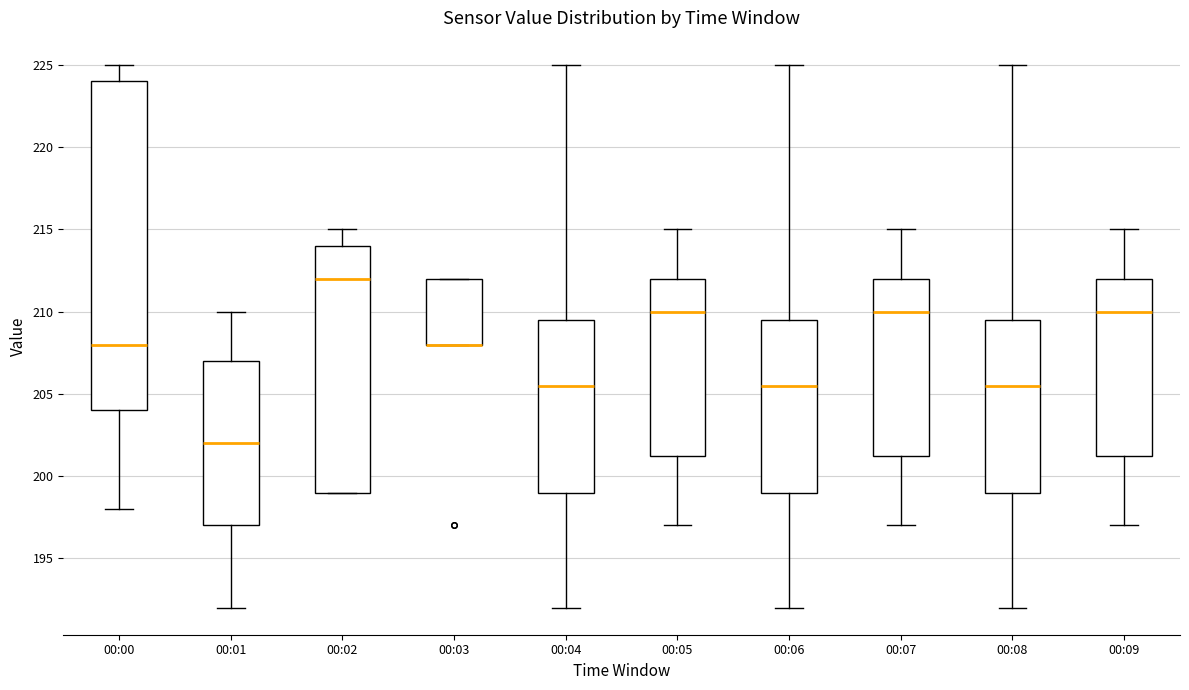

Where does the median line of the box for 00:07 sit on the y-axis? The values are not printed on the chart, so give them approximately, as read against the axis.

210.0